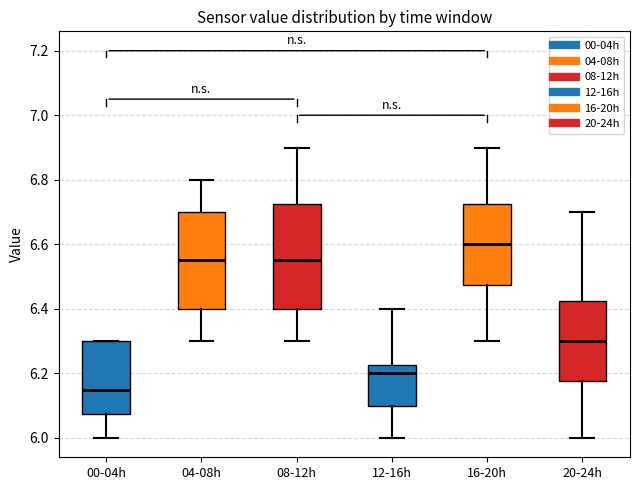

Comparing the boxes themselves (not the whiskers), which one is the tallest?

08-12h